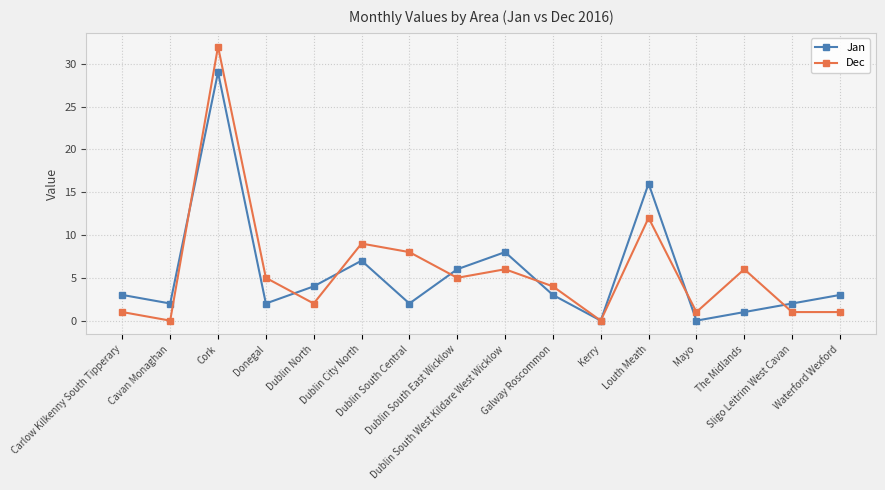

List the series in order of their overall mean, highest first.

Dec, Jan